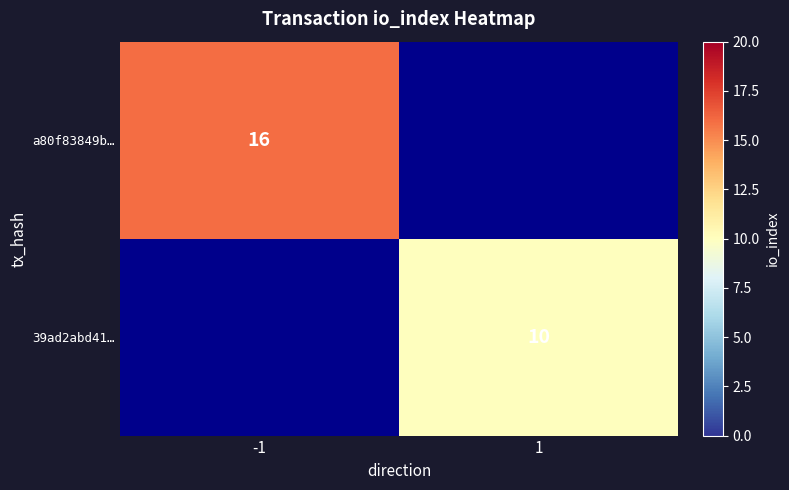

The value of a80f83849b… at -1 is 4. True or false?

False